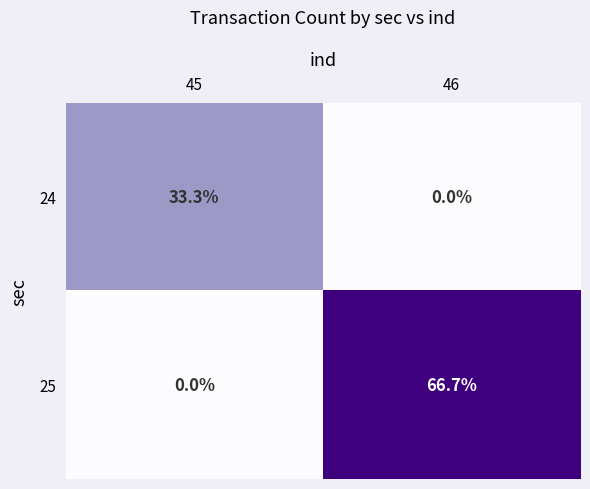

At 46, list the series in order from largest to smallest.

25, 24